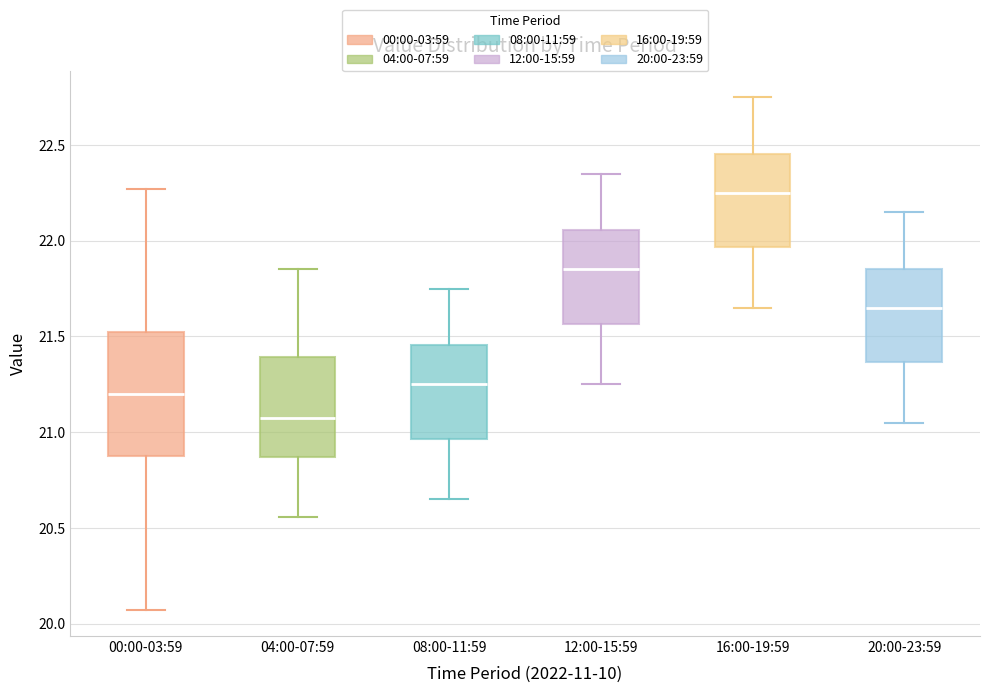

Comparing the boxes themselves (not the whiskers), which one is the tallest?

00:00-03:59